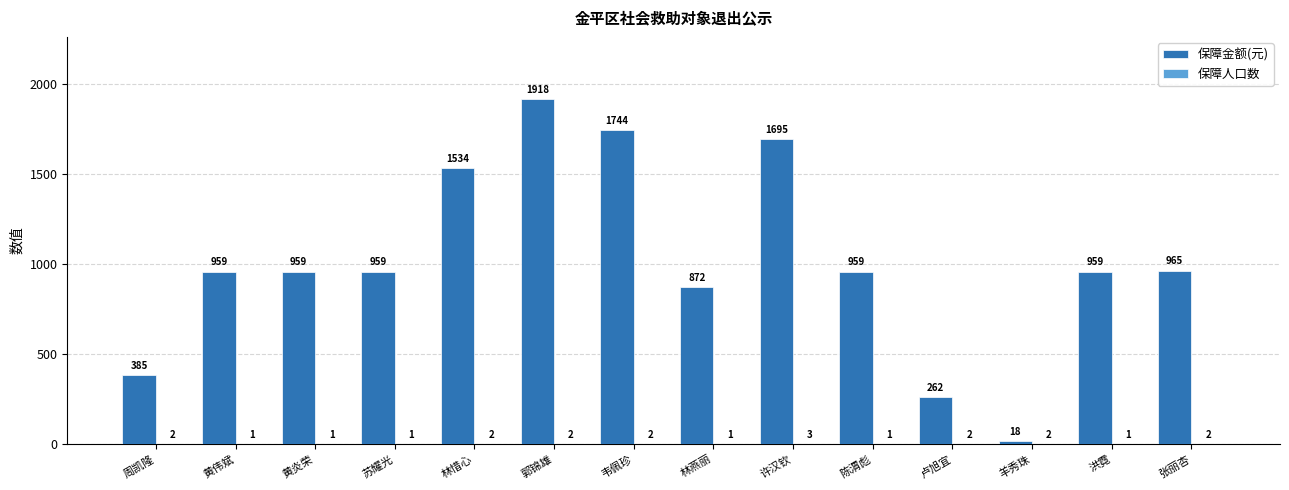

How many groups of bars are there?

14